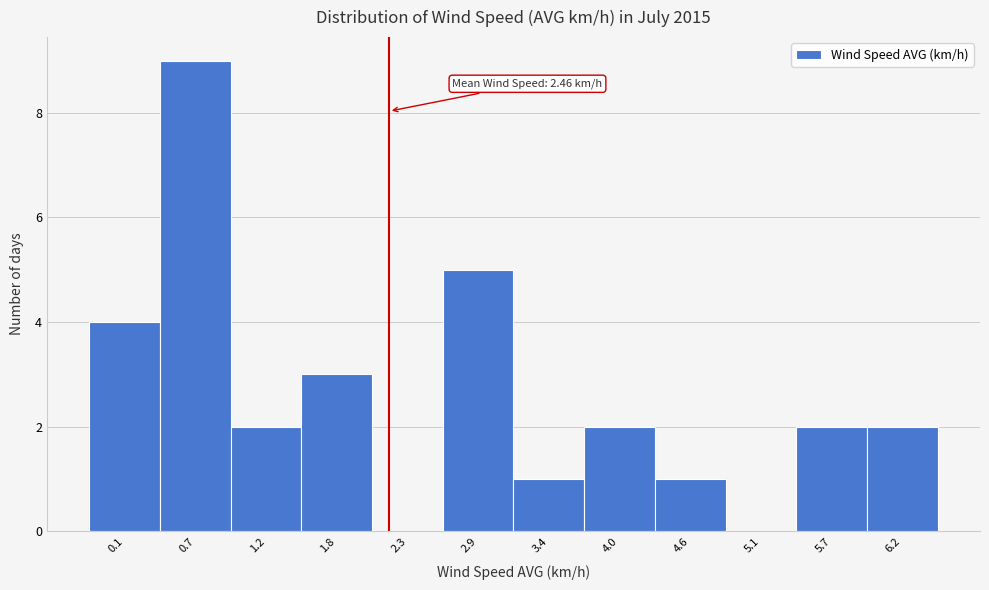

Reading left to right, list all the values displayed in this chart.

0.1=4	0.7=9	1.2=2	1.8=3	2.3=0	2.9=5	3.4=1	4.0=2	4.6=1	5.1=0	5.7=2	6.2=2